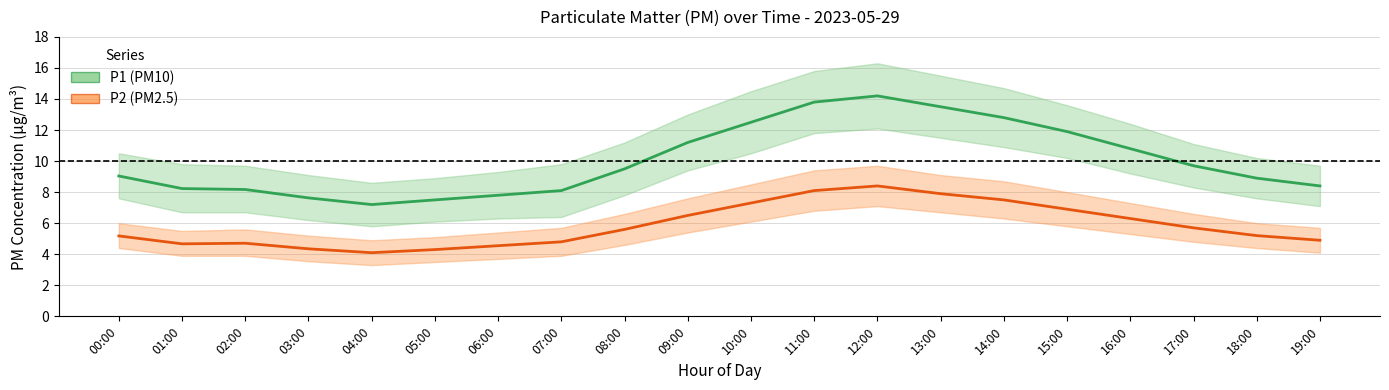

Where is P2 (PM2.5) nearest to the value 6?

16:00